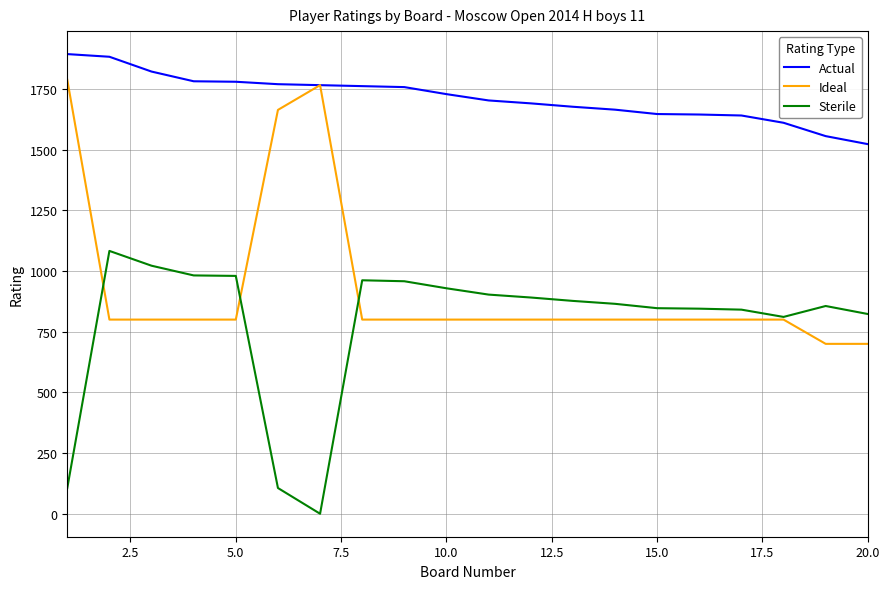

What are all the series names shown in the legend?

Actual, Ideal, Sterile